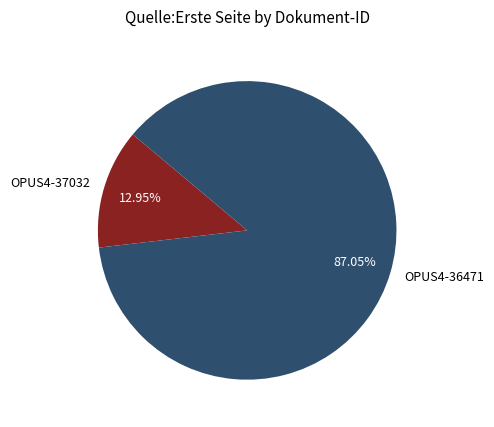

Rank the categories by value from highest to lowest.

OPUS4-36471, OPUS4-37032